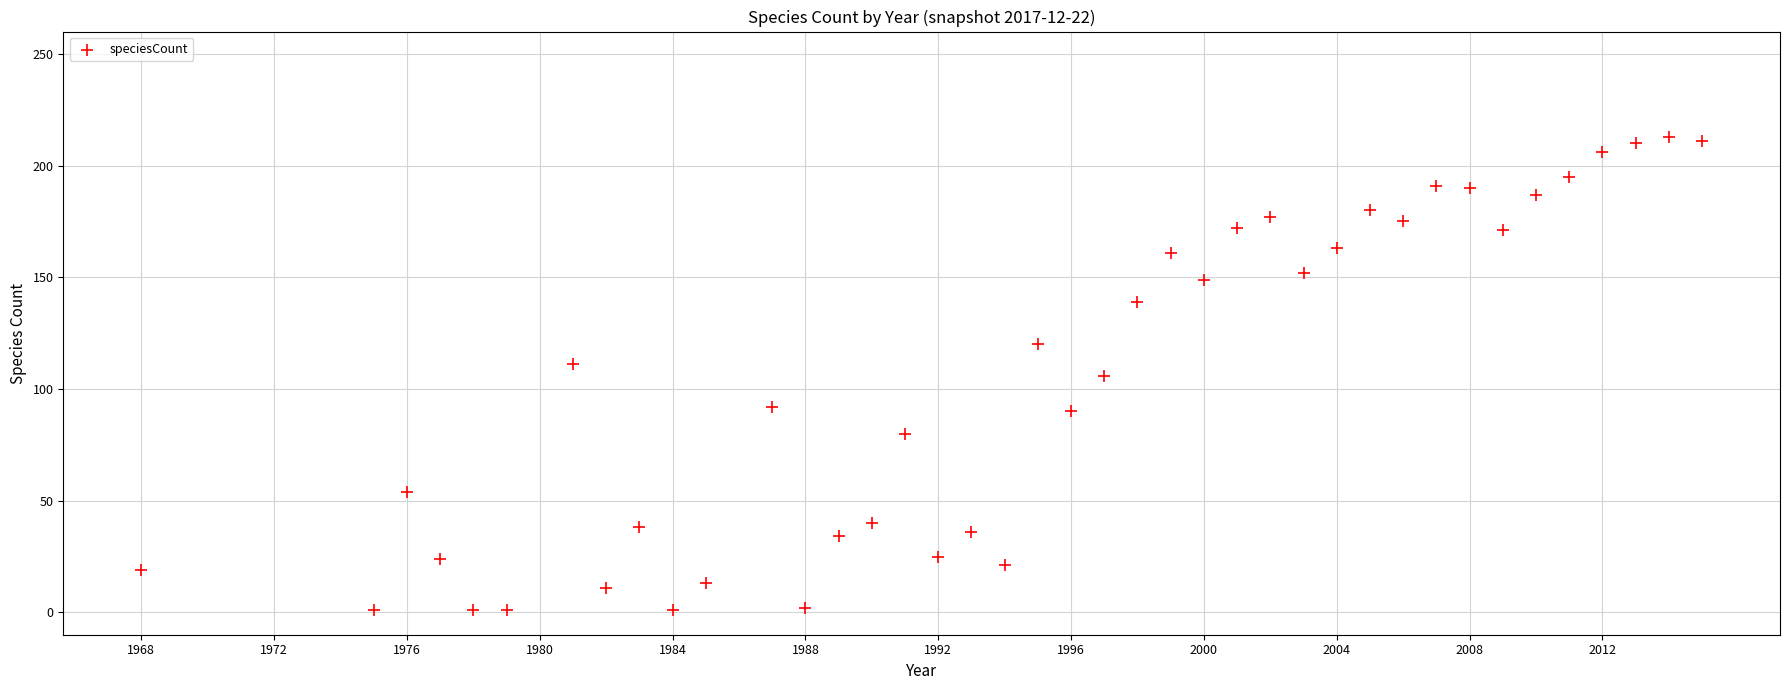

What is the range of X values (max minus min)?

47